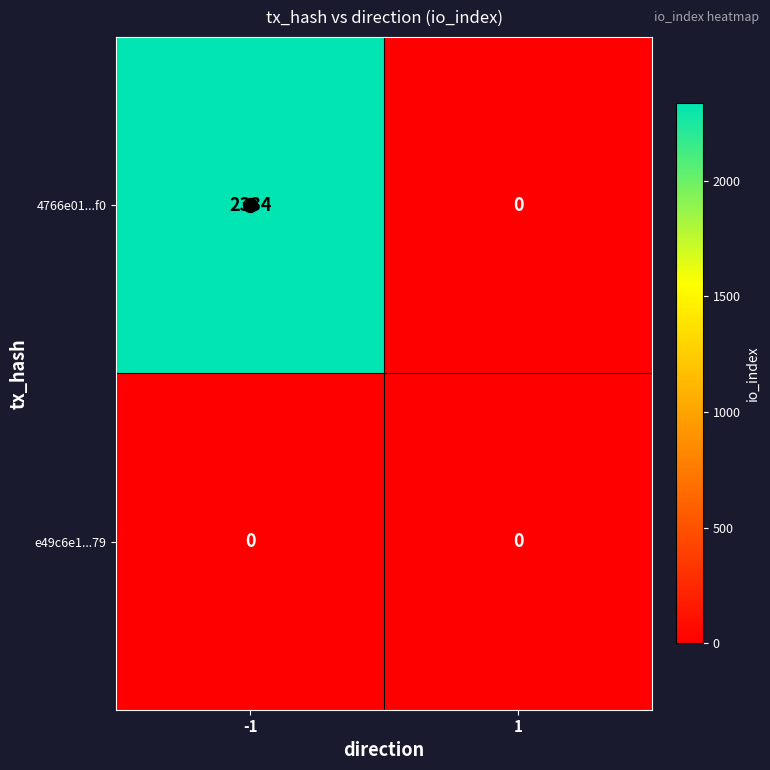

What is the sum of the 4766e01...f0 values at 1 and -1?

2334